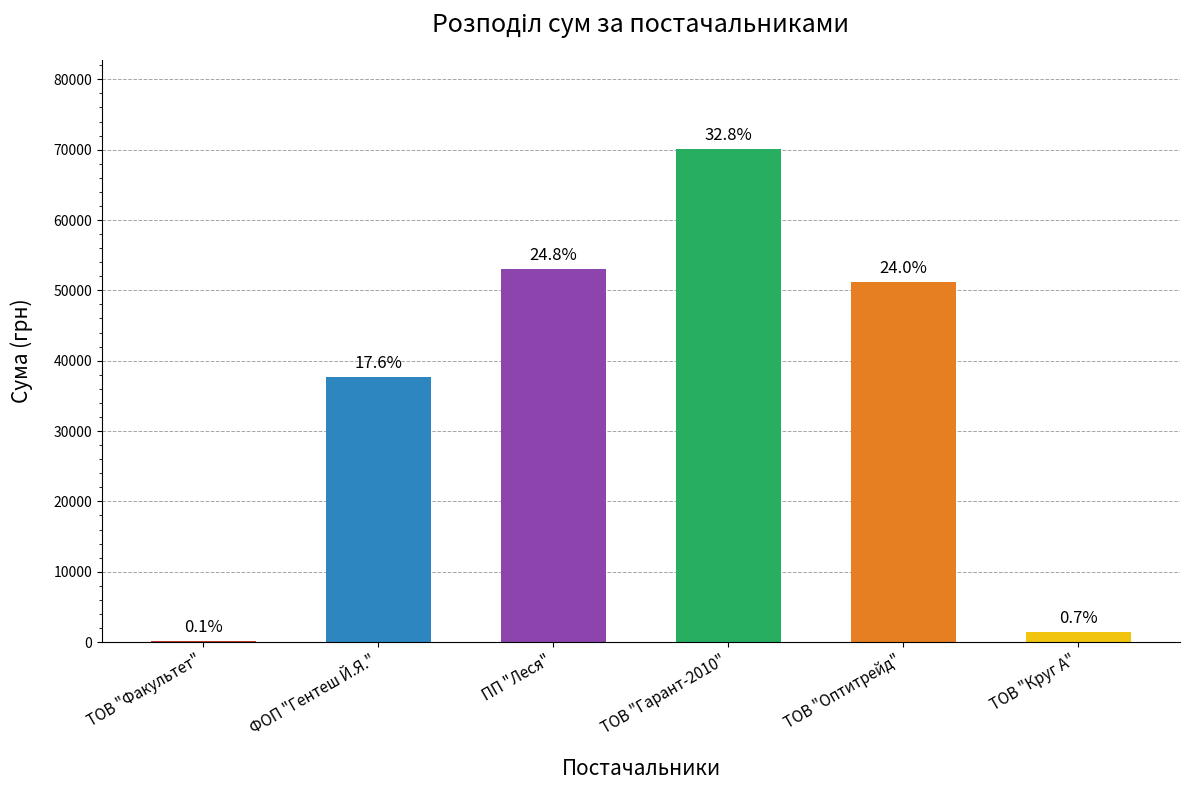

What is the sum of the values at ТОВ "Оптитрейд" and ТОВ "Факультет"?

51369.7